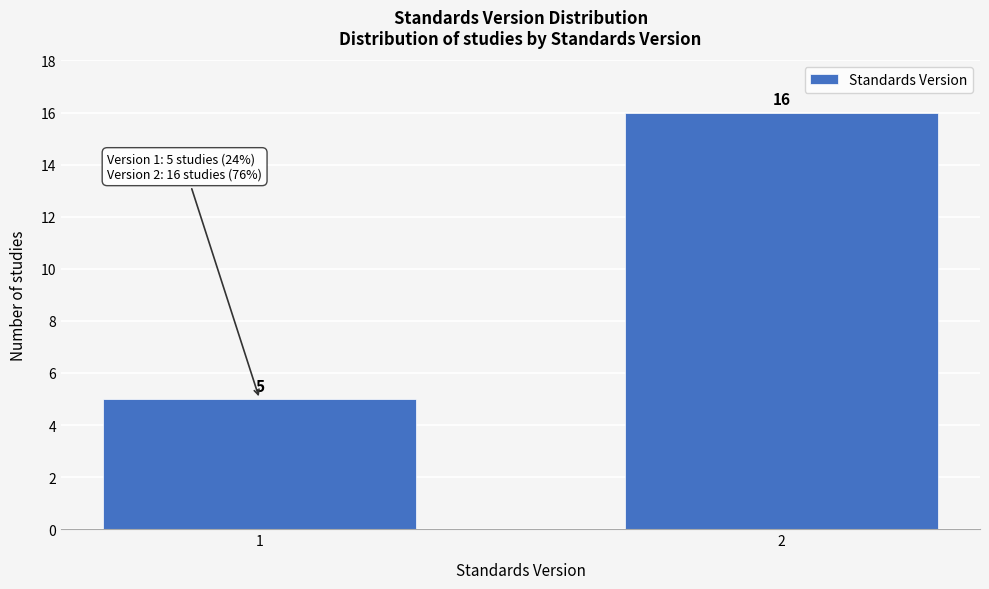

Reading right to left, transcribe all the data shown in this chart.

16	5